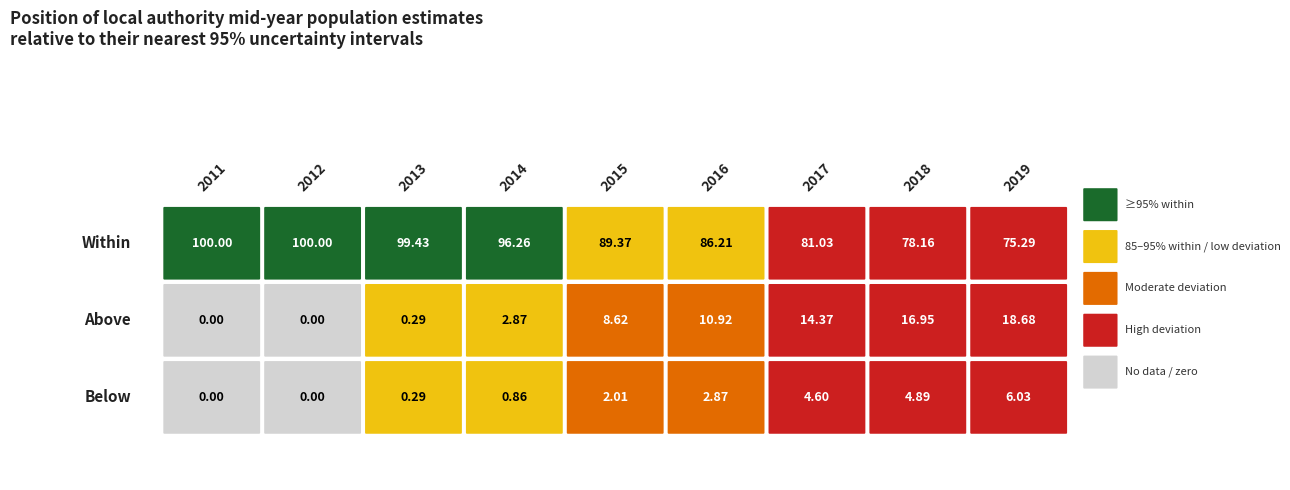

Which category has the lowest value in the Within series?

2019